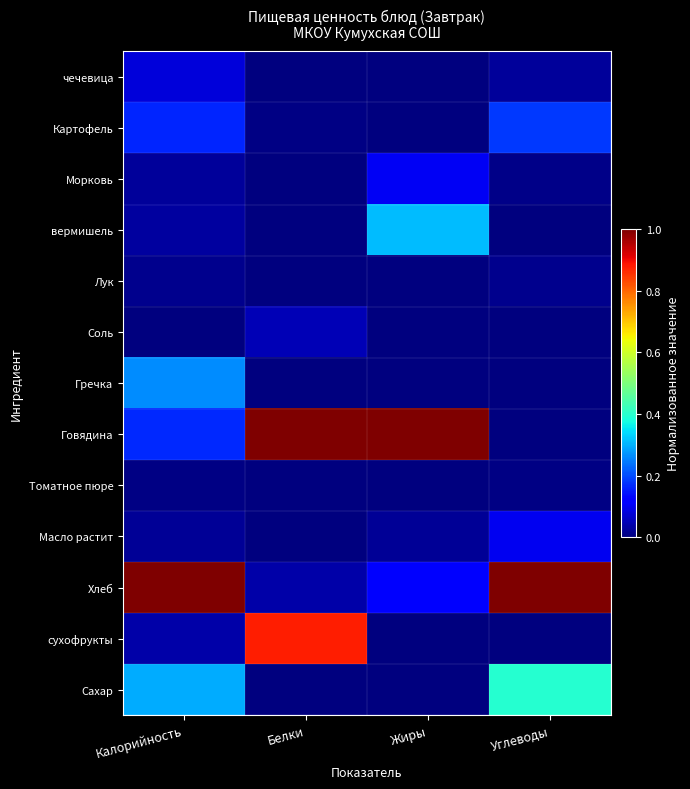

At which category is the sum across all series the highest?

Калорийность